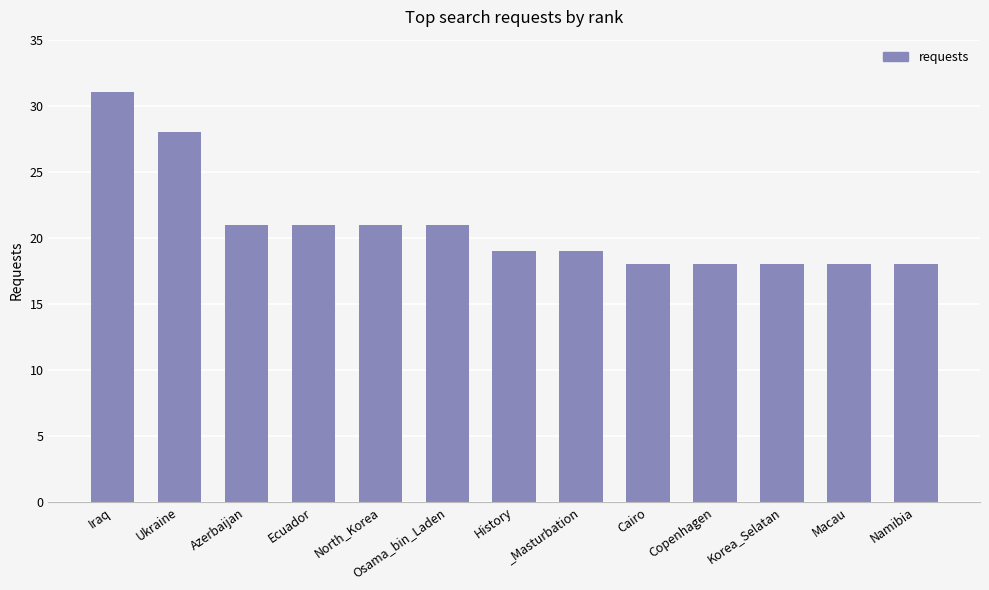

Reading left to right, transcribe all the data shown in this chart.

31	28	21	21	21	21	19	19	18	18	18	18	18